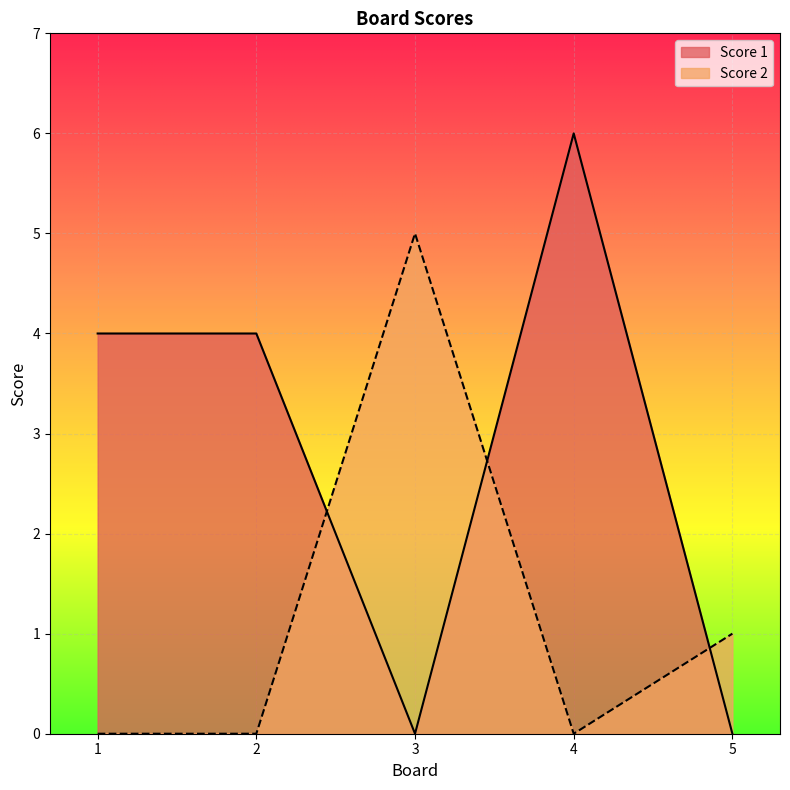

Where is Score 1 nearest to the value 3?

1